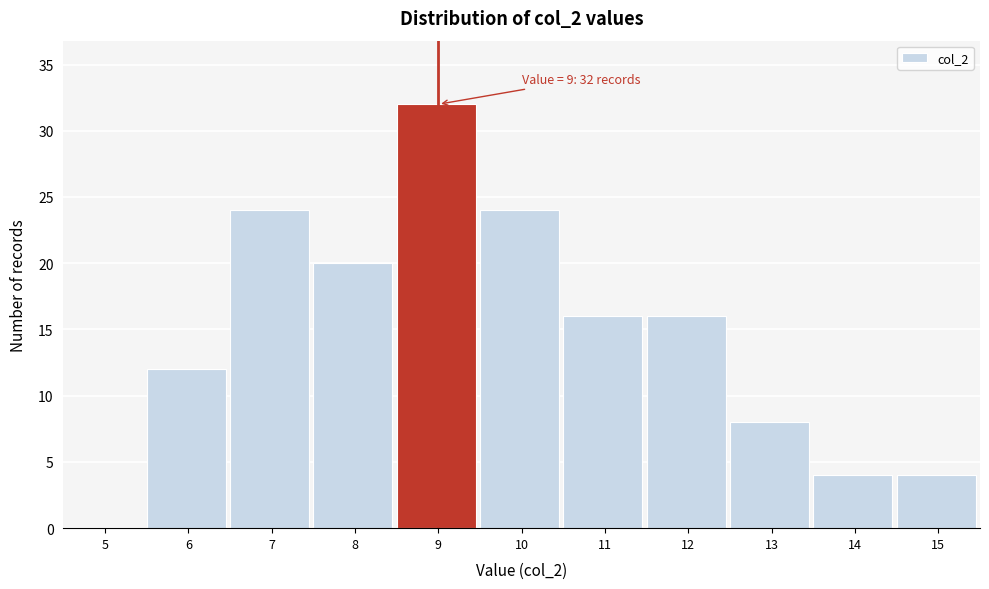

Reading left to right, what are all the values shown in this chart?

5=0	6=12	7=24	8=20	9=32	10=24	11=16	12=16	13=8	14=4	15=4